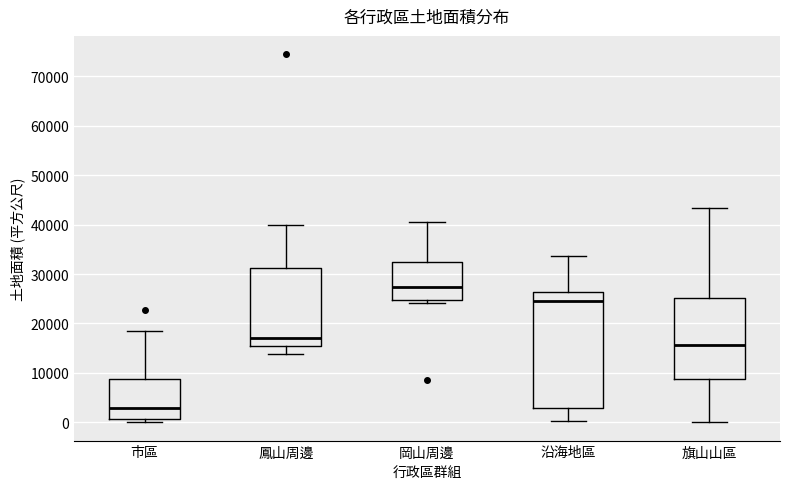

Reading left to right, transcribe this box plot: for each box, give where its median line is, the range the box spans, and where its two whiskers end, as read against the y-axis. The values are not printed on the chart, so give them approximately, as read against the axis.

市區: median 3000, box 1000 to 9000, whiskers 0 to 19000
鳳山周邊: median 17000, box 15000 to 31000, whiskers 14000 to 40000
岡山周邊: median 27000, box 25000 to 33000, whiskers 24000 to 41000
沿海地區: median 25000, box 3000 to 26000, whiskers 0 to 34000
旗山山區: median 16000, box 9000 to 25000, whiskers 0 to 43000